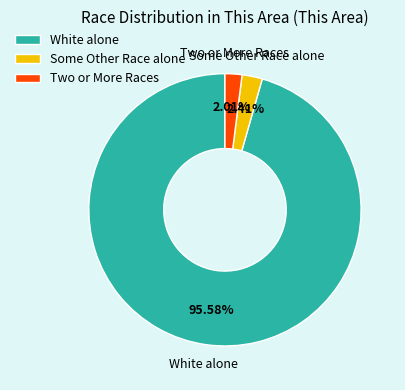

The Two or More Races slice represents 2% of the pie. True or false?

True